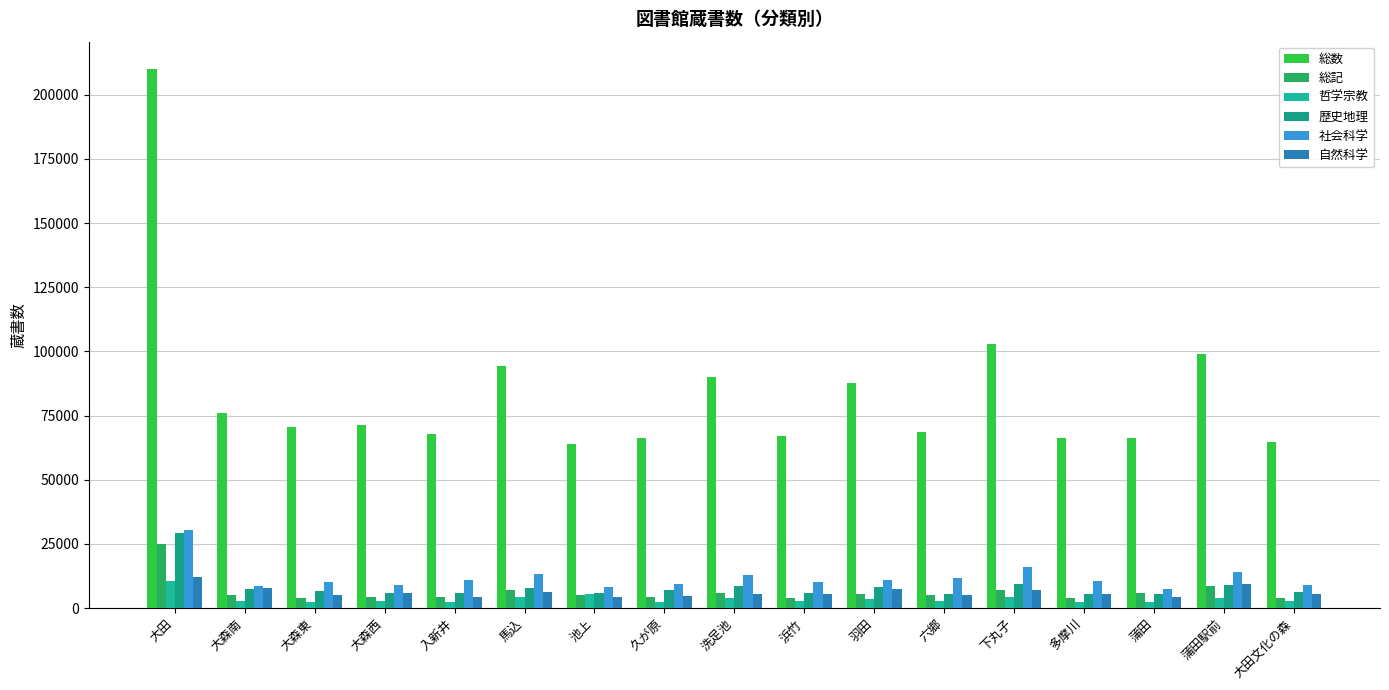

At which label does 総数 reach its minimum?

池上